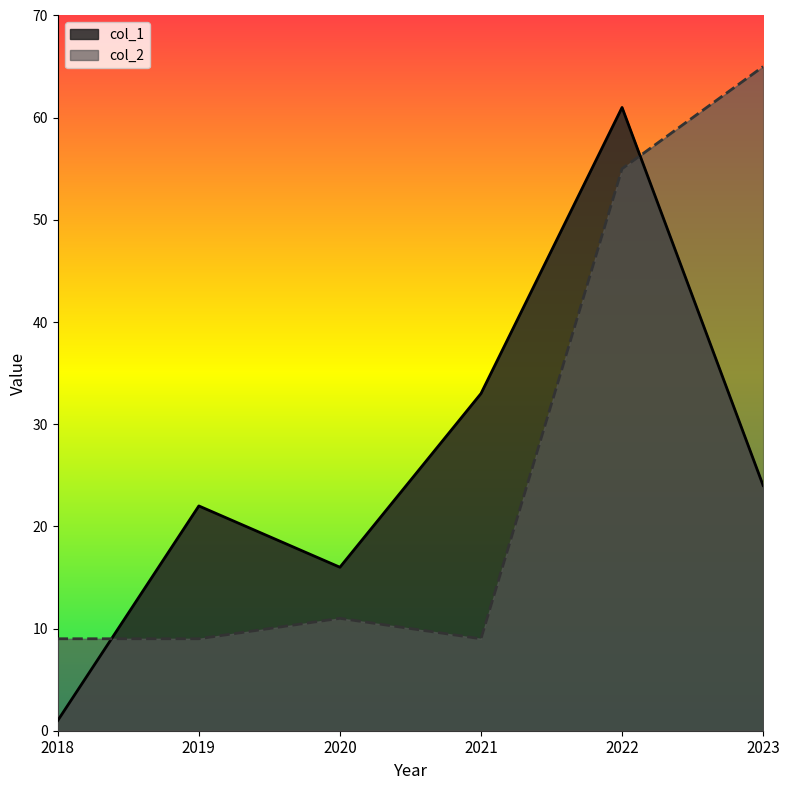

True or false: col_2 and col_1 intersect in this chart.

True